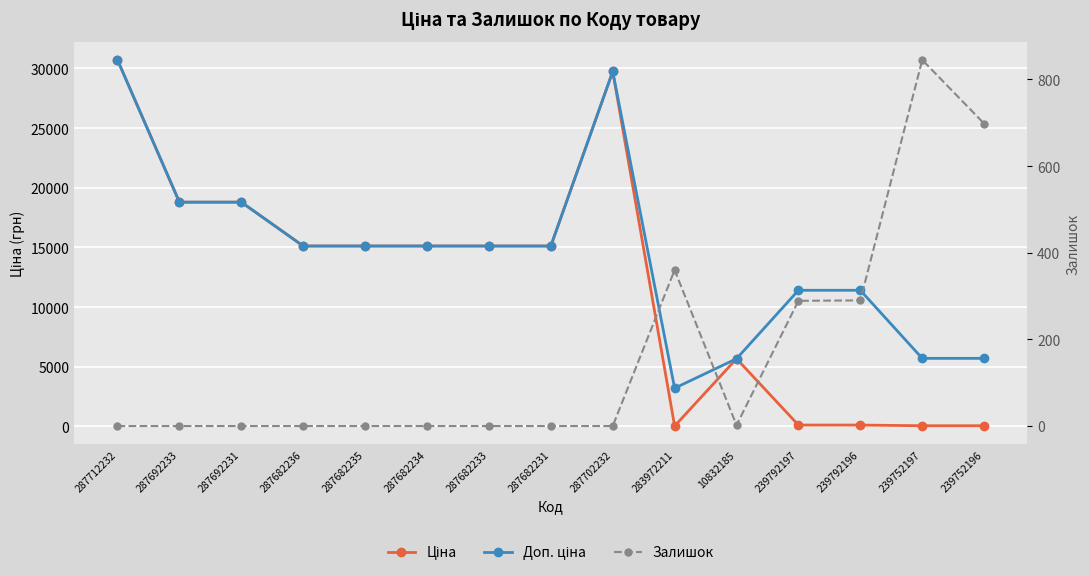

Which series has the widest spread of values?

Ціна